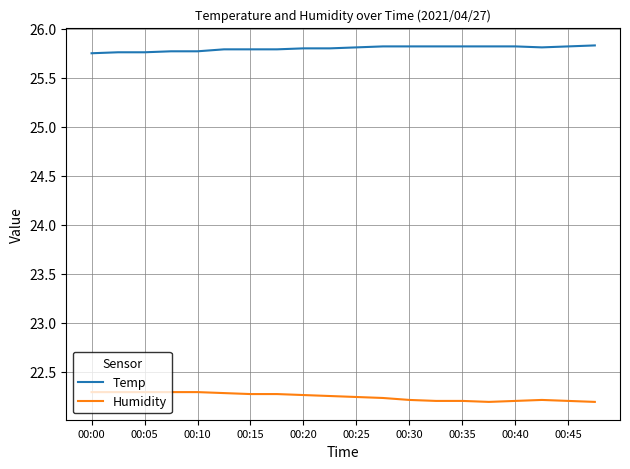

Rank the series by their average value, from lowest to highest.

Humidity, Temp